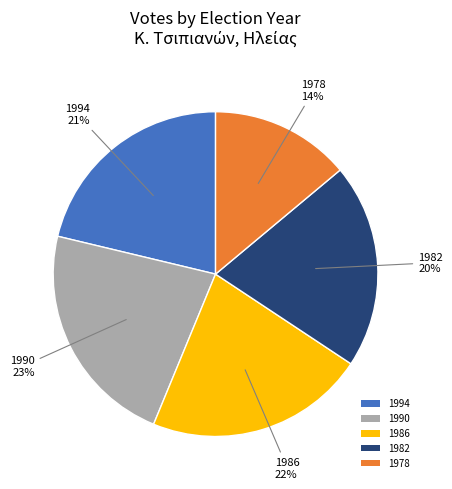

Combined, do 1982 and 1994 account for over 50%?

No